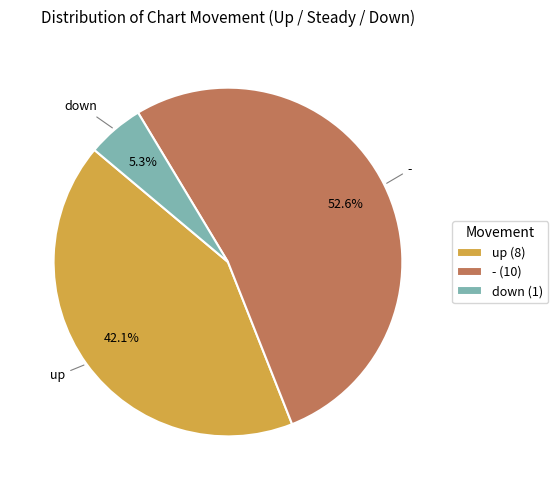

To the nearest percent, what portion does down represent?

5%